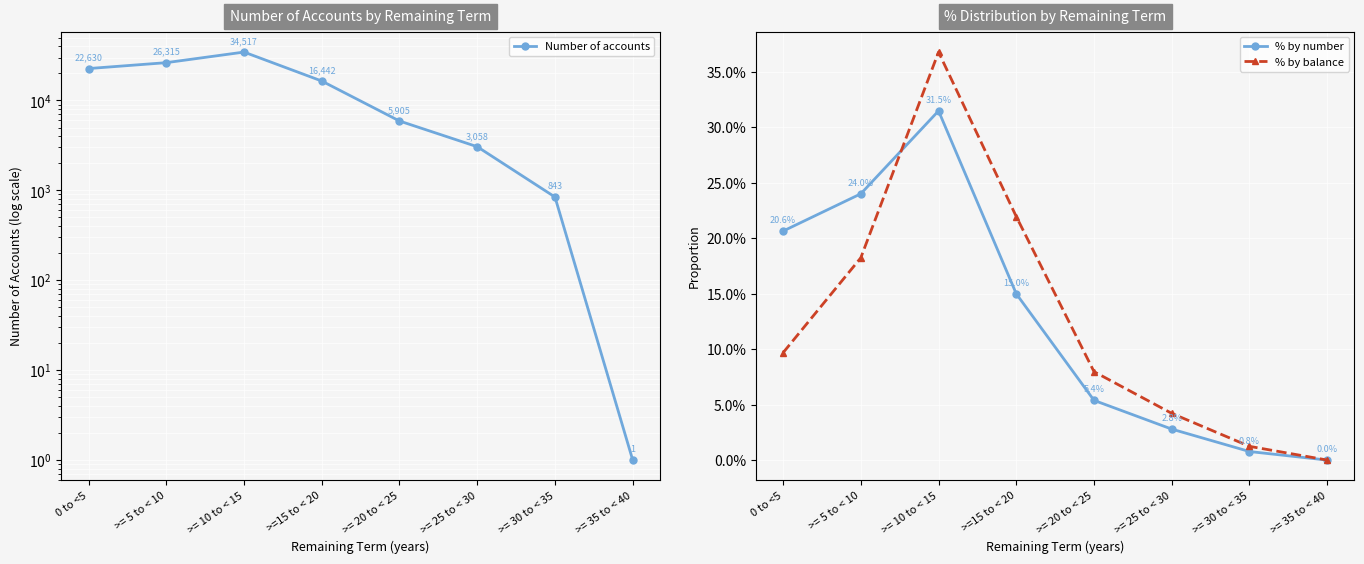

What is the spread (max minus min) of values at >= 5 to < 10?

26314.8